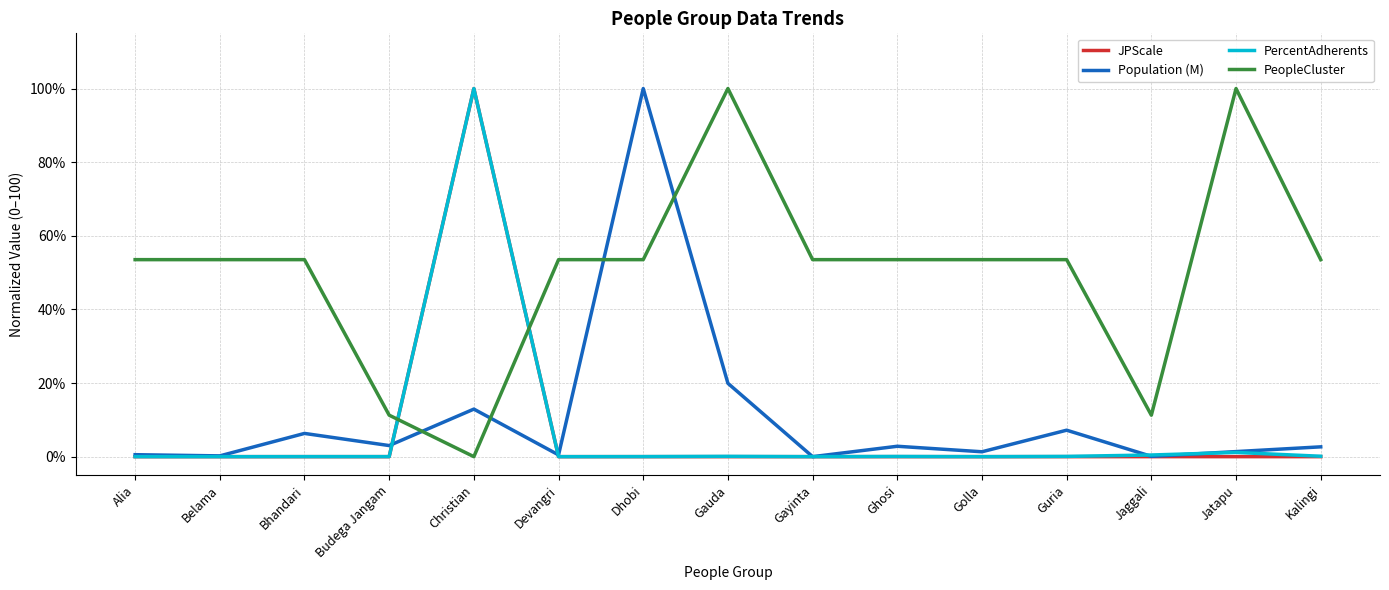

What is the maximum value for PeopleCluster?

100.0